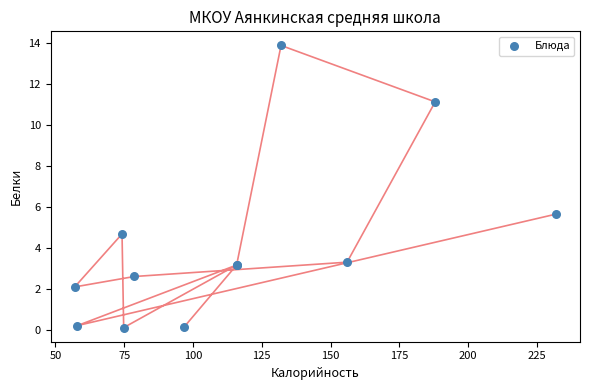

What Y value in the scatter plot is closest to 7?

5.7